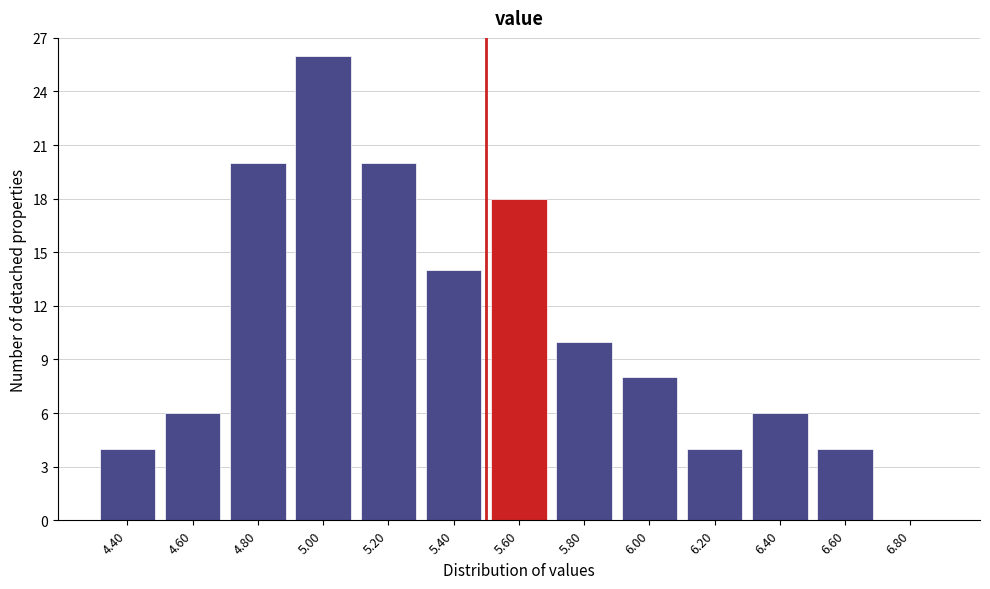

Reading right to left, what are all the values shown in this chart?

6.80=0	6.60=4	6.40=6	6.20=4	6.00=8	5.80=10	5.60=18	5.40=14	5.20=20	5.00=26	4.80=20	4.60=6	4.40=4